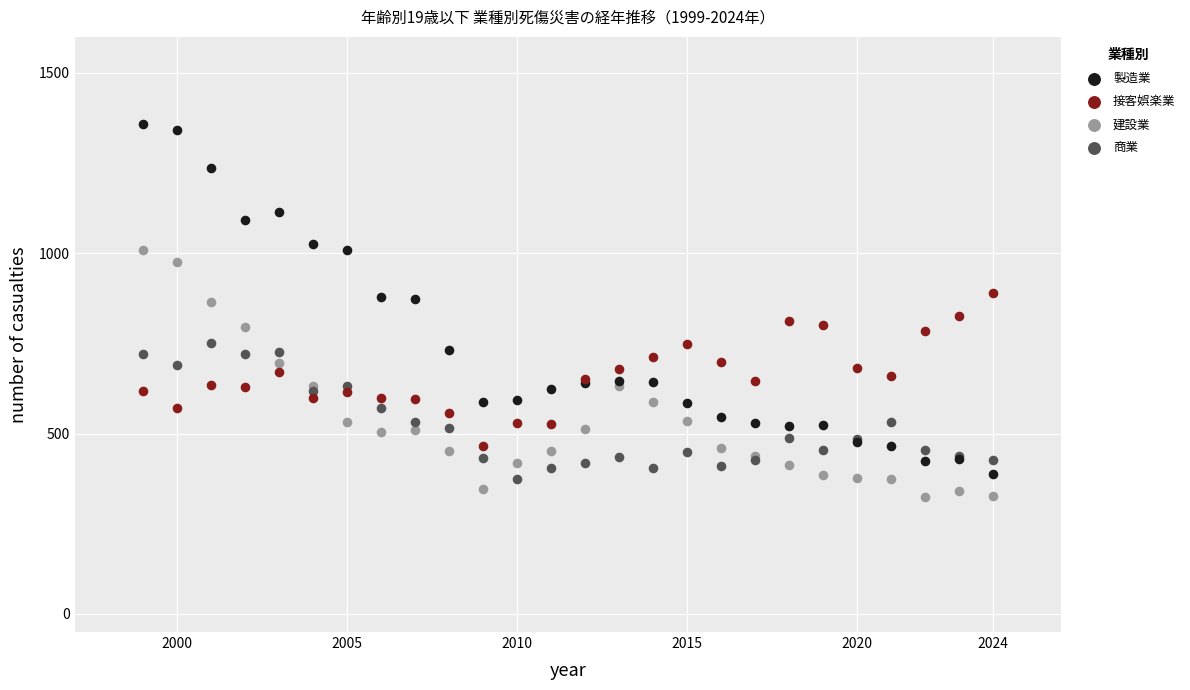

Which series reaches the maximum Y coordinate?

製造業